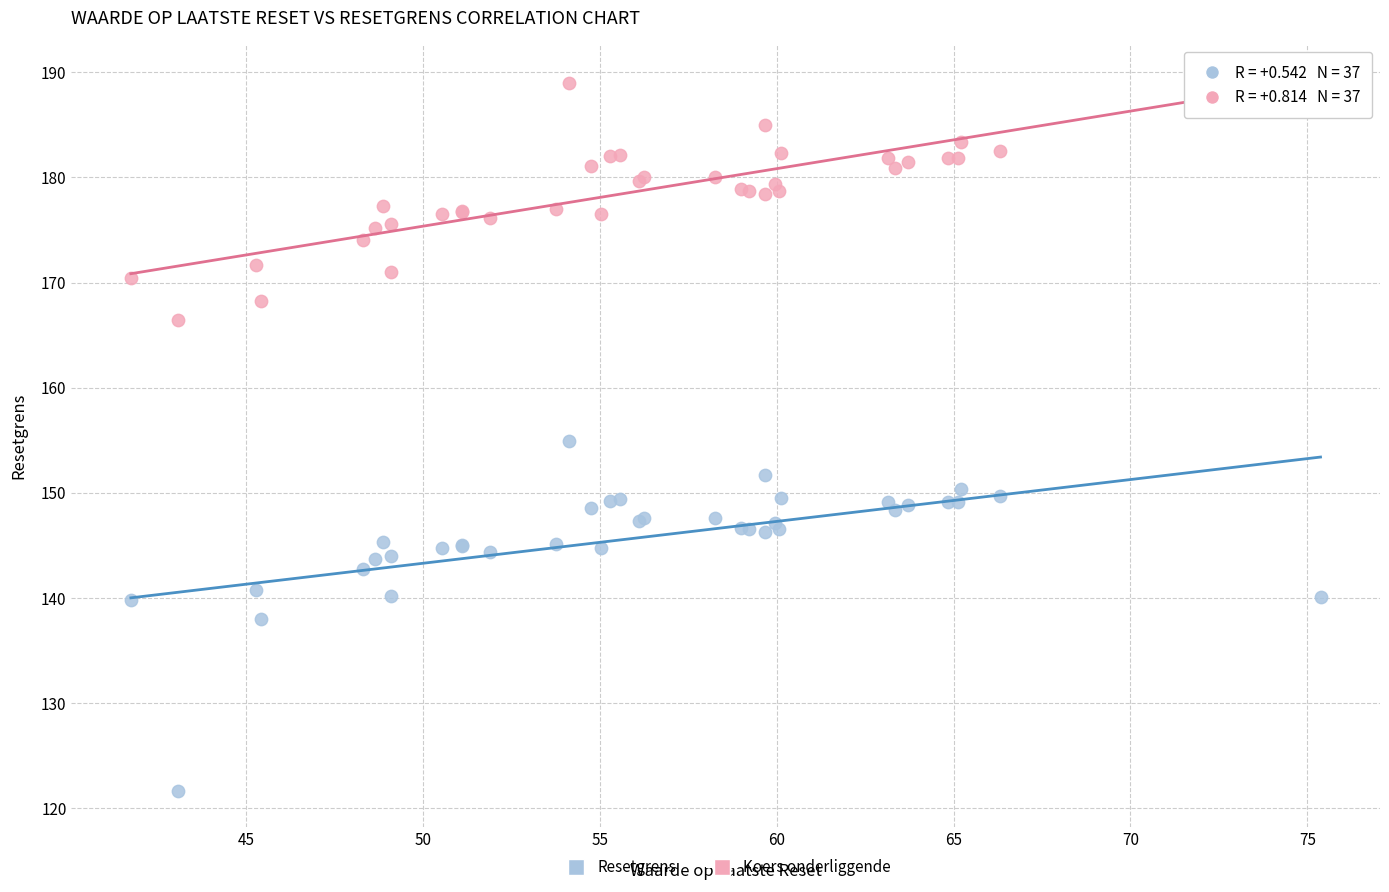

Which series reaches the minimum Y coordinate?

Resetgrens